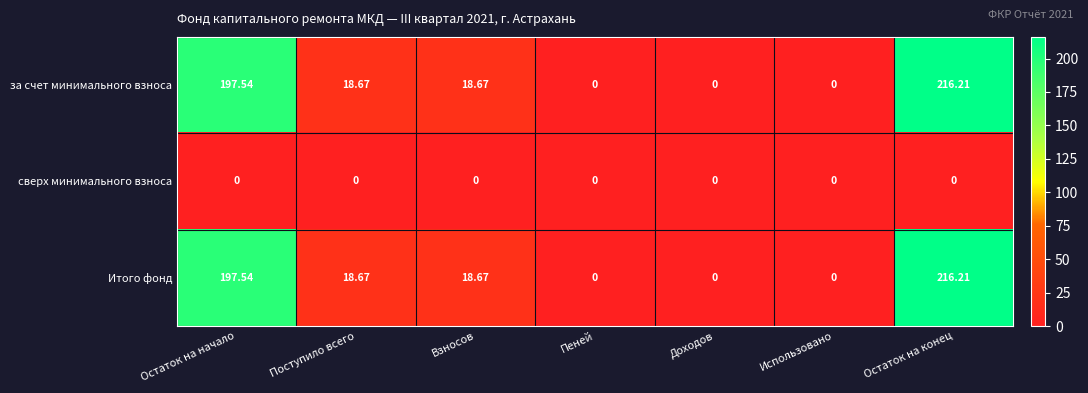

At which label does за счет минимального взноса first exceed 18?

Остаток на начало